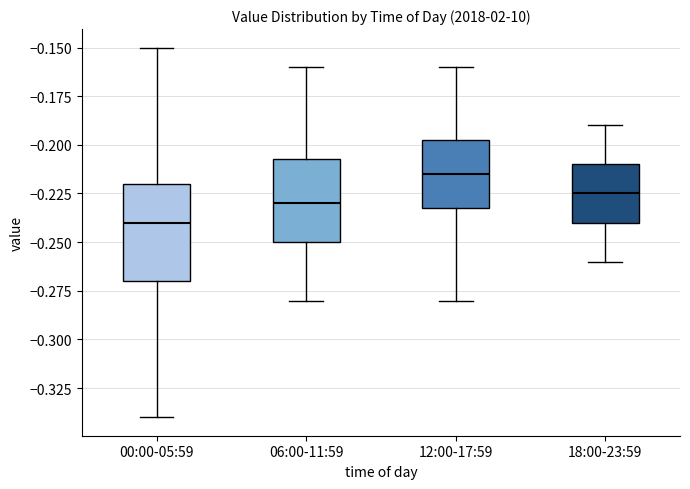

Where is the upper edge of the box for 12:00-17:59 on the y-axis? The values are not printed on the chart, so give them approximately, as read against the axis.

-0.195